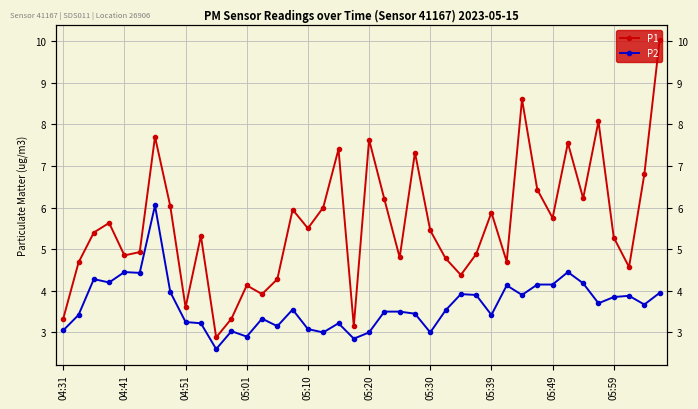

Is it true that P1 equals 6.0 at 15?

True